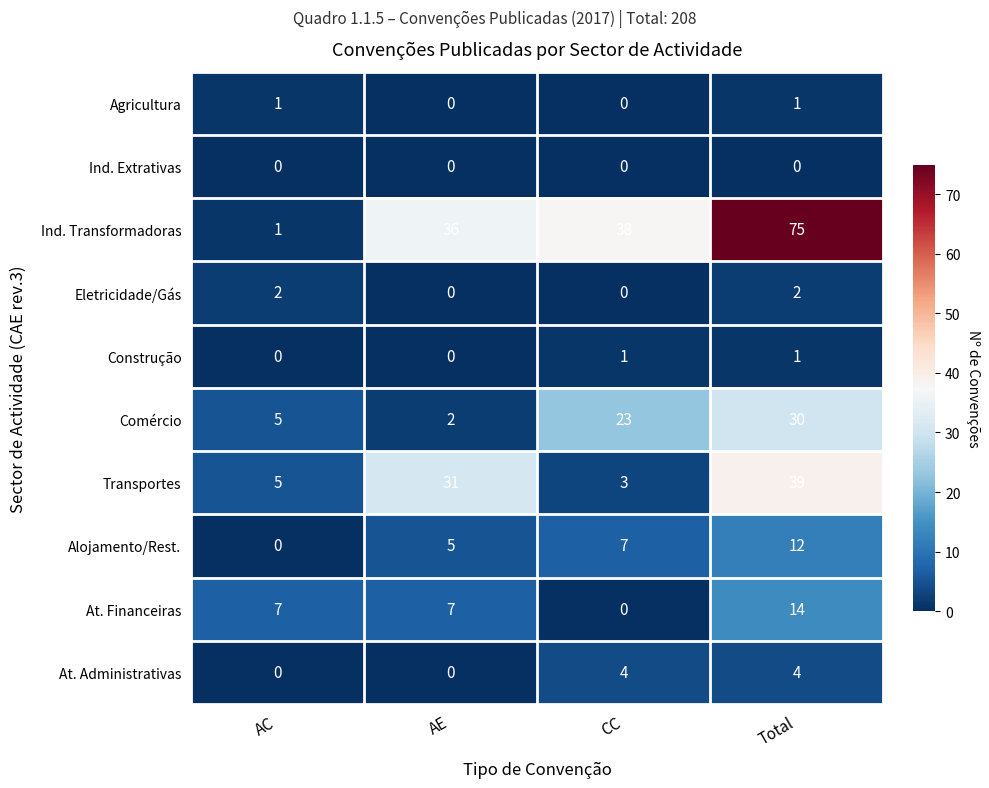

The value of Ind. Transformadoras at Total is 75. True or false?

True